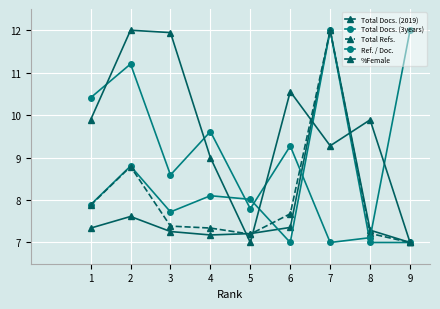

At which category is the sum across all series the highest?

7